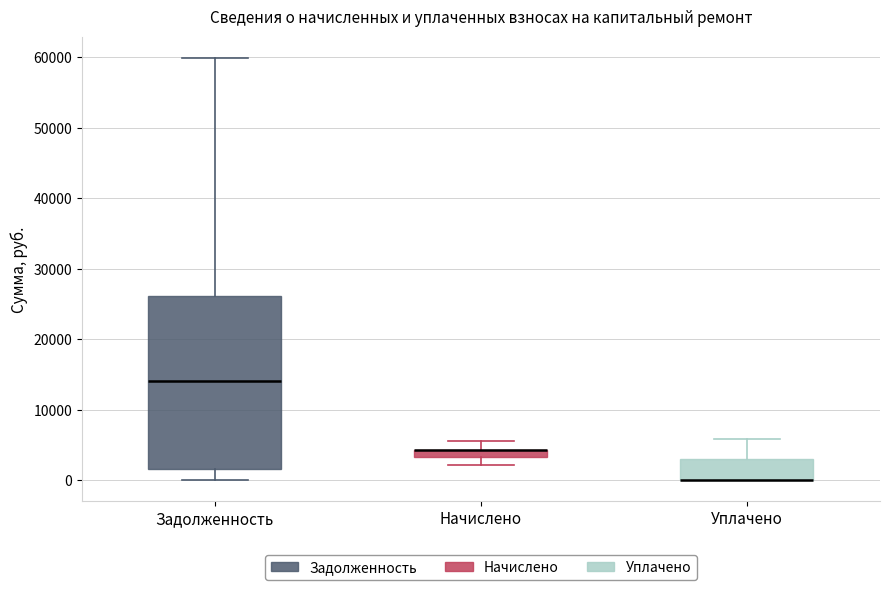

Which box is the tallest, from its lower edge to its upper edge?

Задолженность